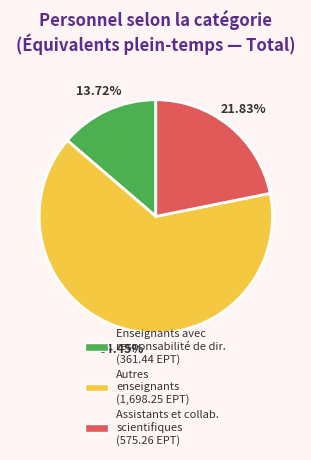

Does any single category account for the majority?

Yes